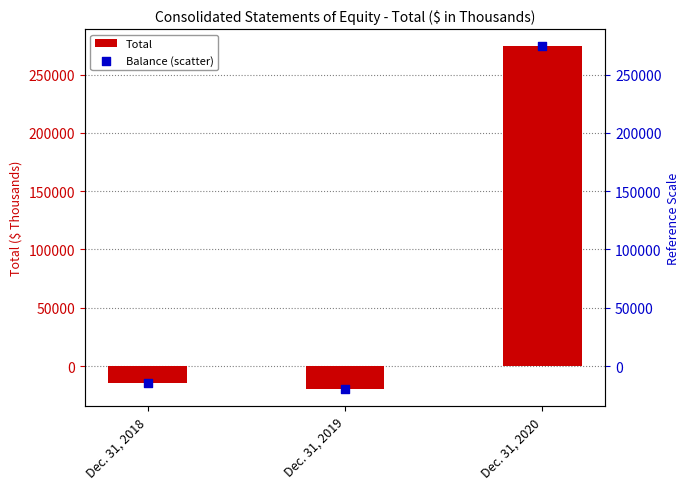

Which series has the largest Y range (max minus min)?

Total